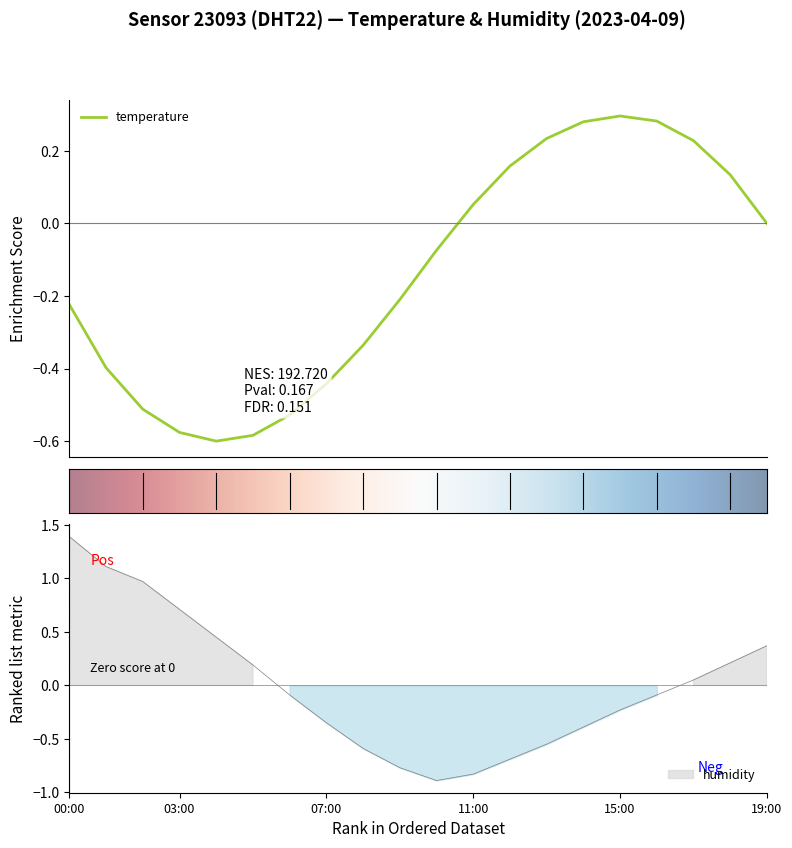

At which label does the data first exceed 0?

00:00